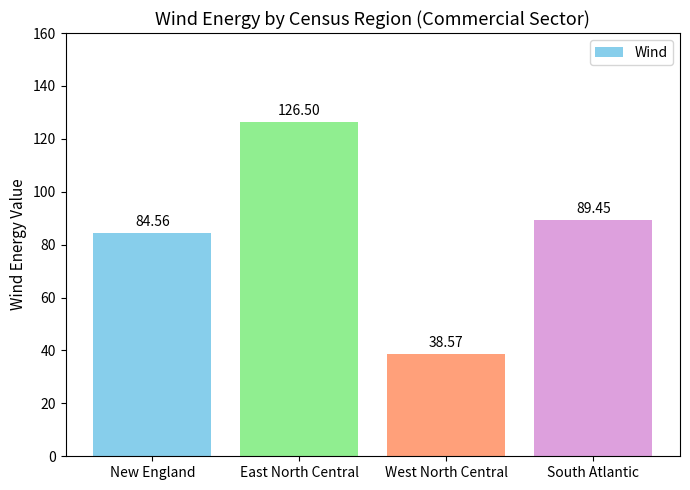

Between West North Central and New England, which is larger?

New England